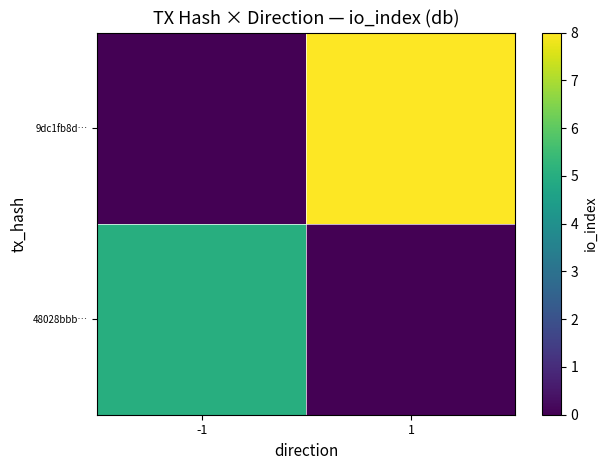

At which category is the sum across all series the highest?

1